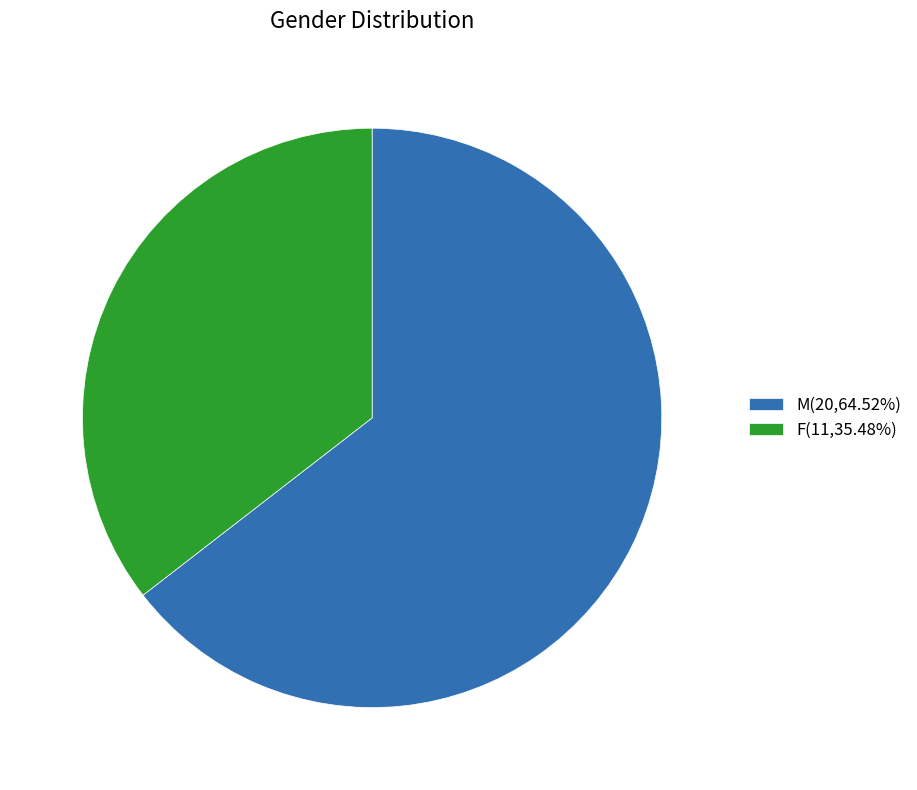

Is the sum of F and M greater than half?

Yes